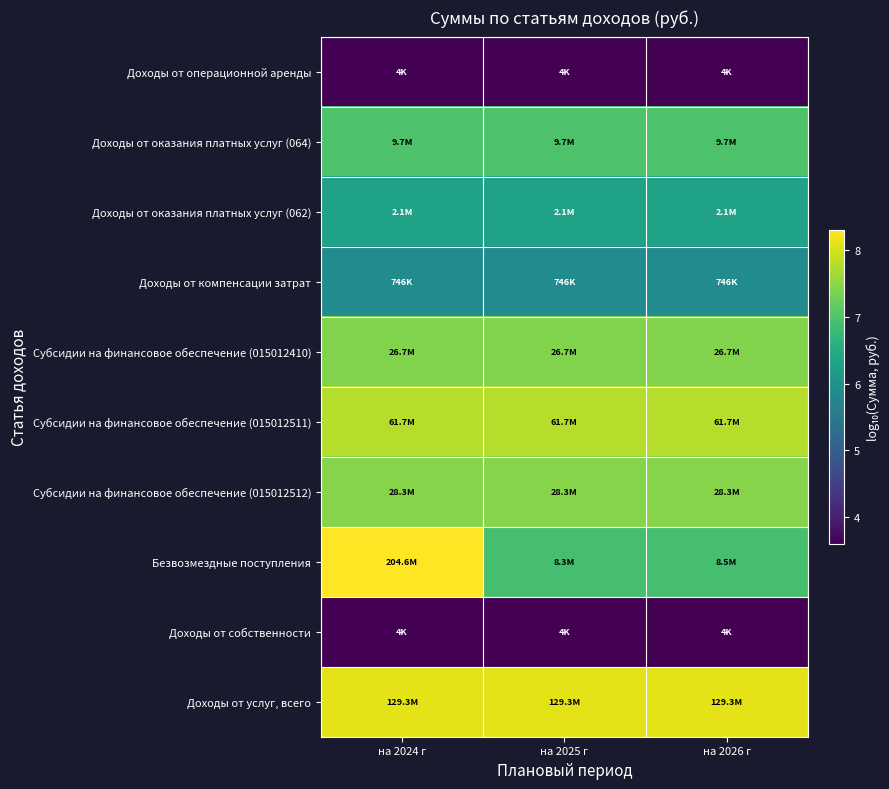

Reading left to right, extract all data points from this chart.

Доходы от операционной аренды: на 2024 г=3.6	на 2025 г=3.6	на 2026 г=3.6
Доходы от оказания платных услуг (064): на 2024 г=7.0	на 2025 г=7.0	на 2026 г=7.0
Доходы от оказания платных услуг (062): на 2024 г=6.3	на 2025 г=6.3	на 2026 г=6.3
Доходы от компенсации затрат: на 2024 г=5.9	на 2025 г=5.9	на 2026 г=5.9
Субсидии на финансовое обеспечение (015012410): на 2024 г=7.4	на 2025 г=7.4	на 2026 г=7.4
Субсидии на финансовое обеспечение (015012511): на 2024 г=7.8	на 2025 г=7.8	на 2026 г=7.8
Субсидии на финансовое обеспечение (015012512): на 2024 г=7.5	на 2025 г=7.5	на 2026 г=7.5
Безвозмездные поступления: на 2024 г=8.3	на 2025 г=6.9	на 2026 г=6.9
Доходы от собственности: на 2024 г=3.6	на 2025 г=3.6	на 2026 г=3.6
Доходы от услуг, всего: на 2024 г=8.1	на 2025 г=8.1	на 2026 г=8.1